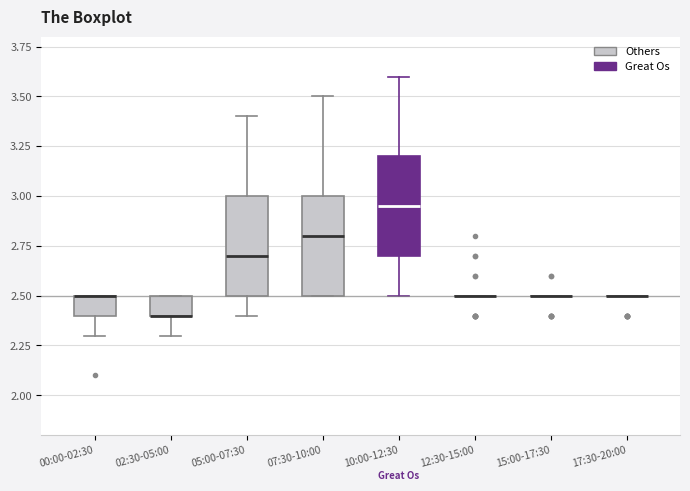

Reading left to right, read every box against the y-axis: the position of its median line, the range the box covers, and the ends of its whiskers. The values are not printed on the chart, so give them approximately, as read against the axis.

00:00-02:30: median 2.50 (drawn on the box's upper edge), box 2.40 to 2.50, whiskers 2.30 to 2.50
02:30-05:00: median 2.40 (drawn on the box's lower edge), box 2.40 to 2.50, whiskers 2.30 to 2.50
05:00-07:30: median 2.70, box 2.50 to 3.00, whiskers 2.40 to 3.40
07:30-10:00: median 2.80, box 2.50 to 3.00, whiskers 2.50 to 3.50
10:00-12:30: median 2.95, box 2.70 to 3.20, whiskers 2.50 to 3.60
12:30-15:00: box collapsed to a line at 2.50, whiskers 2.50 to 2.50
15:00-17:30: box collapsed to a line at 2.50, whiskers 2.50 to 2.50
17:30-20:00: box collapsed to a line at 2.50, whiskers 2.50 to 2.50